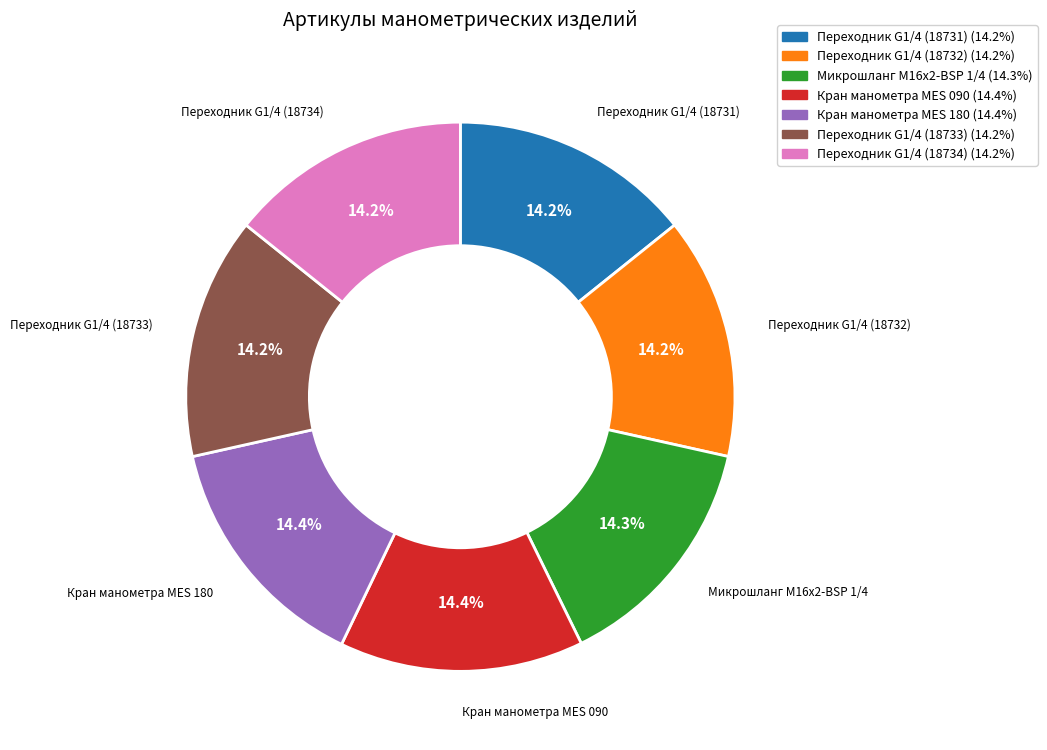

Do Переходник G1/4 (18731) and Переходник G1/4 (18732) together represent more than half of the pie?

No